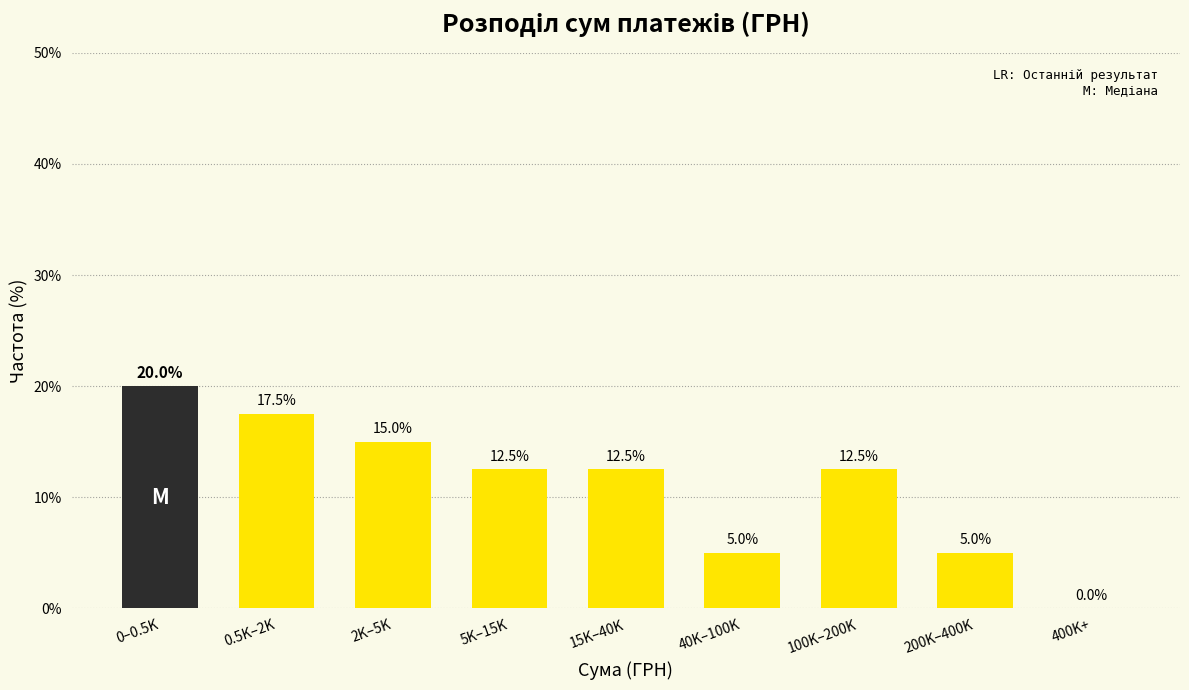

Reading left to right, extract all data points from this chart.

0–0.5K=20.0	0.5K–2K=17.5	2K–5K=15.0	5K–15K=12.5	15K–40K=12.5	40K–100K=5.0	100K–200K=12.5	200K–400K=5.0	400K+=0.0